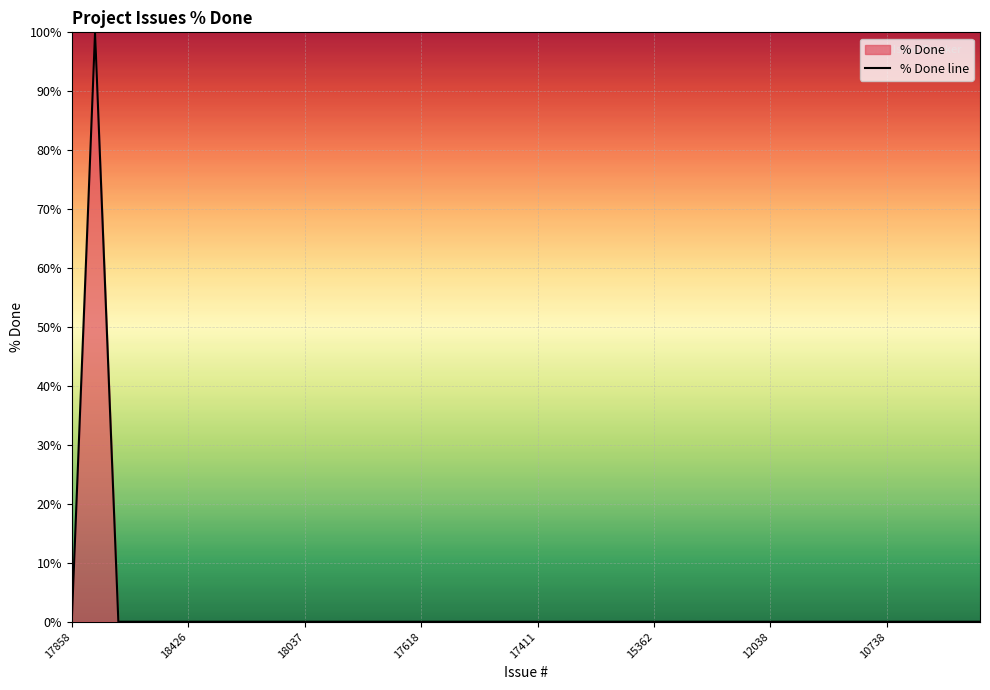

What is the label of the 8th point from the right?

32